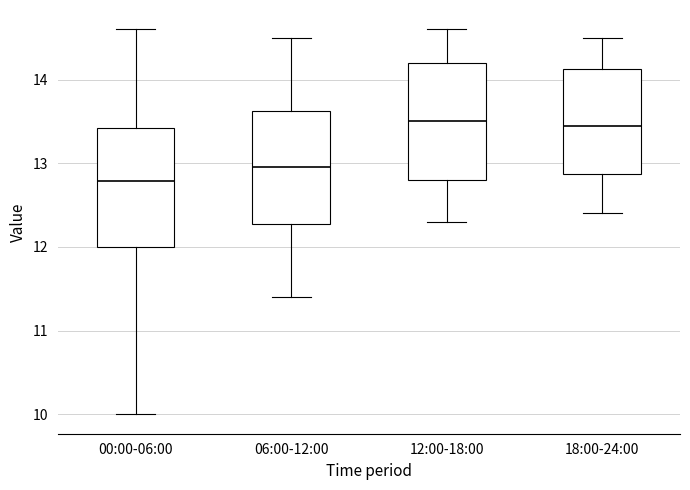

Where is the upper edge of the box for 00:00-06:00 on the y-axis? The values are not printed on the chart, so give them approximately, as read against the axis.

13.4